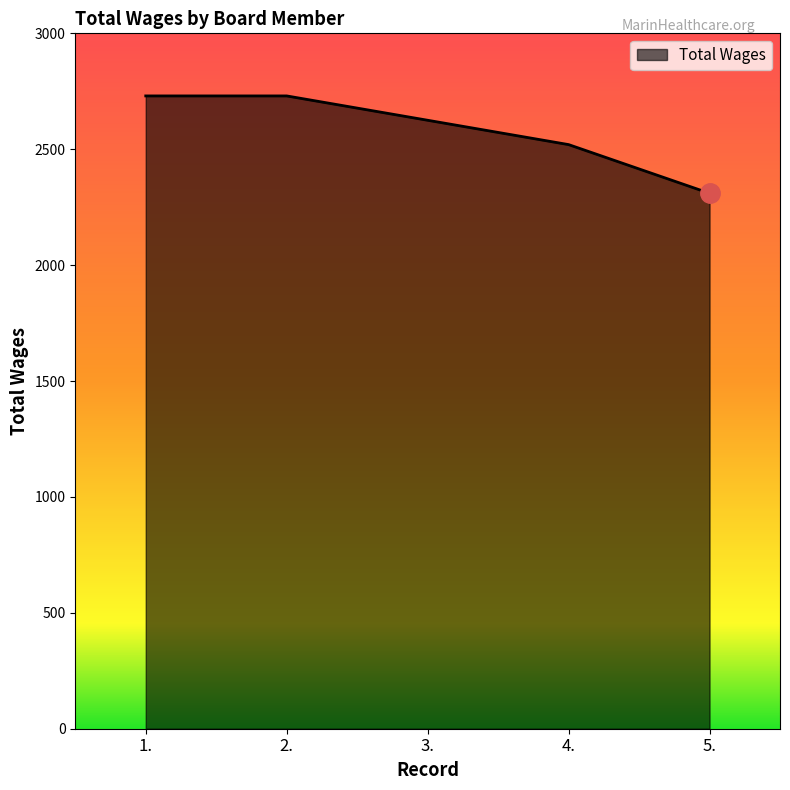

What is the average value?

2583